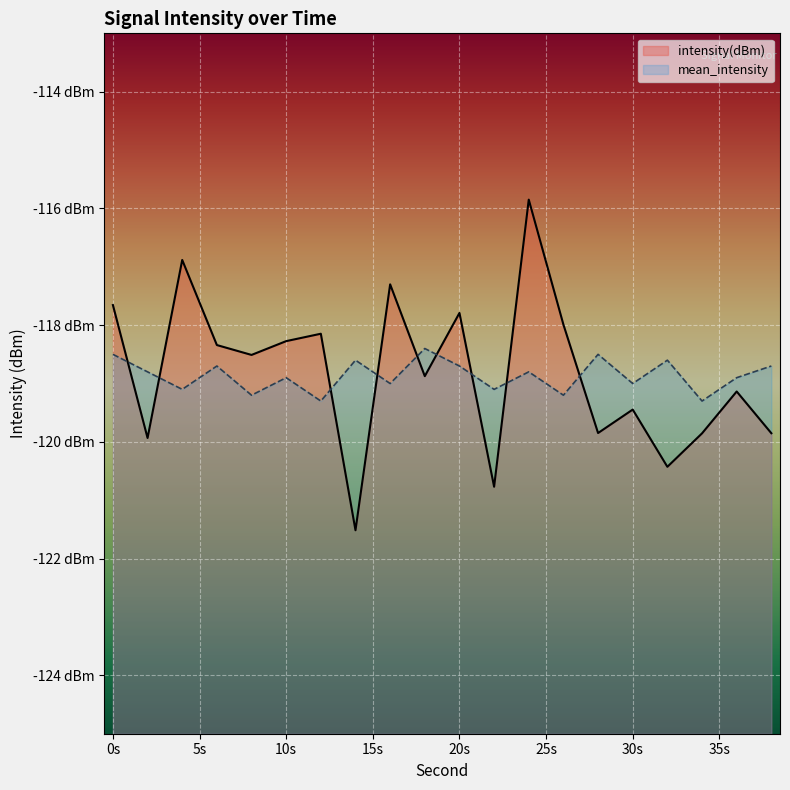

What is the lowest value of the intensity(dBm) series?

-121.5